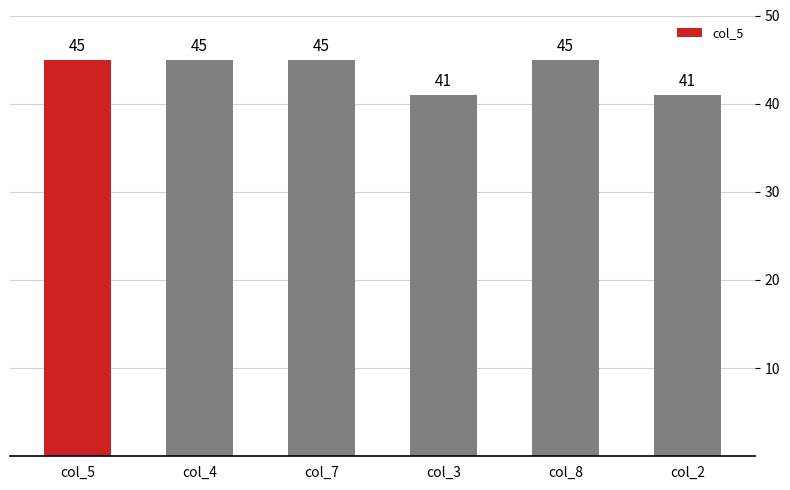

What is the minimum value shown in the chart?

41